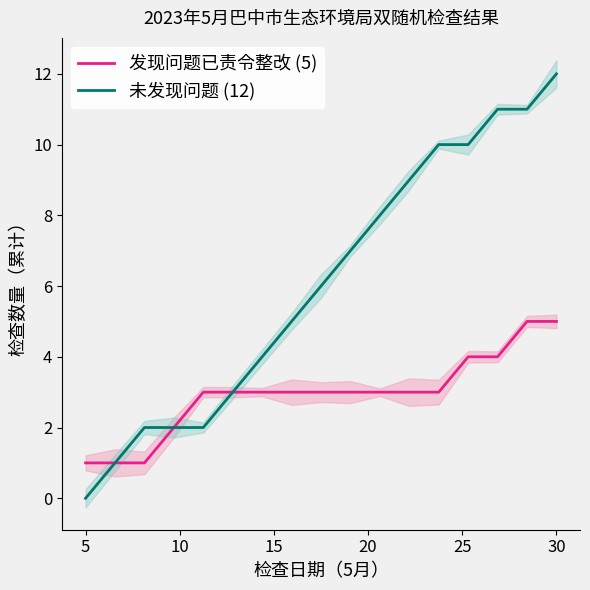

True or false: 未发现问题 (12) has more than 0 interior local peaks.

False